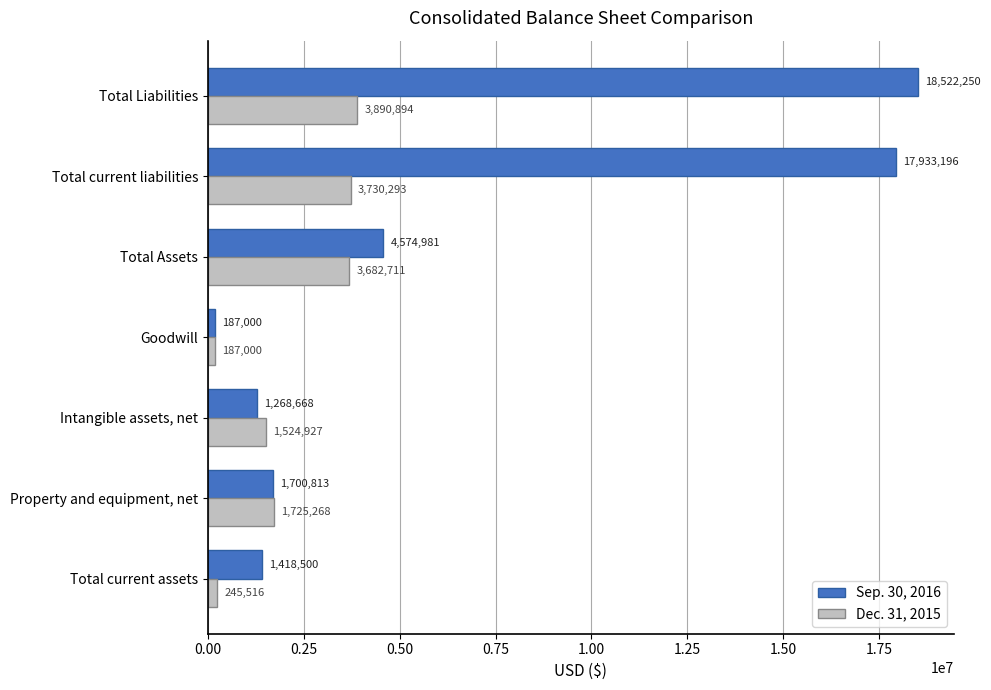

List the series in order of their peak value, lowest first.

Dec. 31, 2015, Sep. 30, 2016